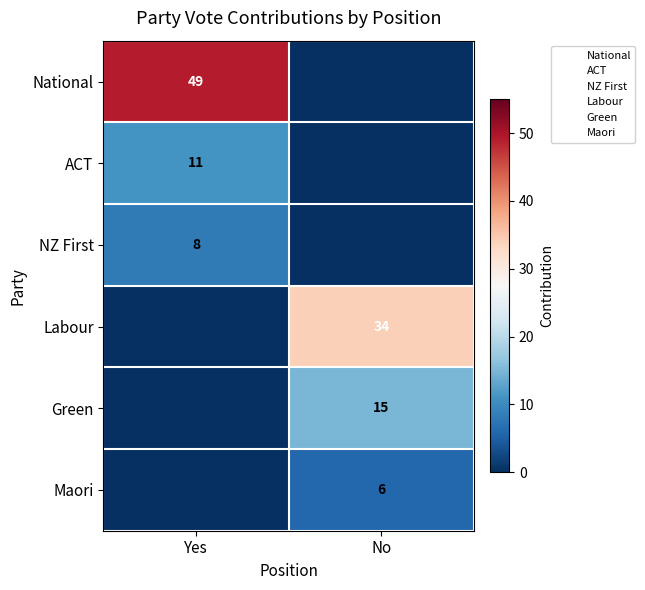

What is the sum of all Maori values?

6